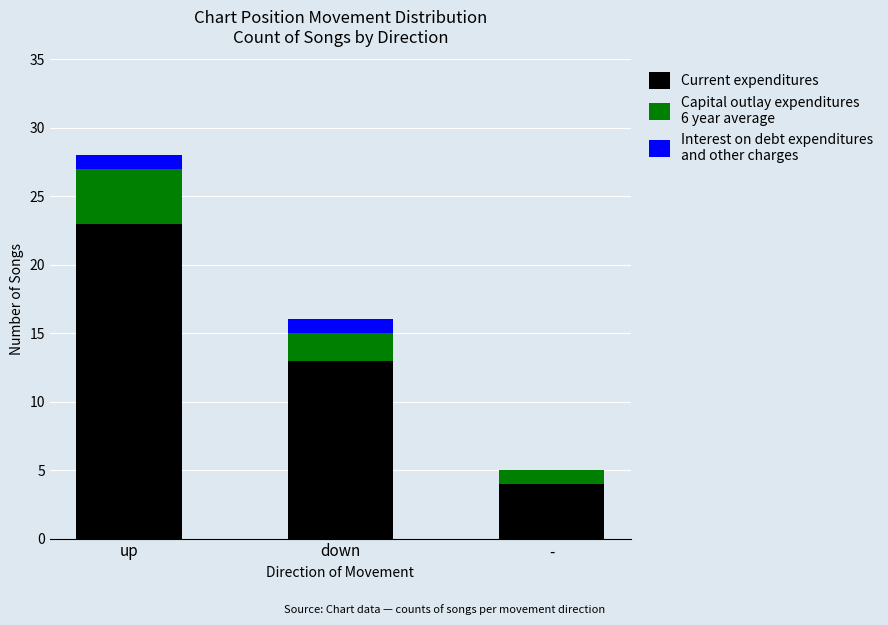

Count the number of categories in the chart.

3